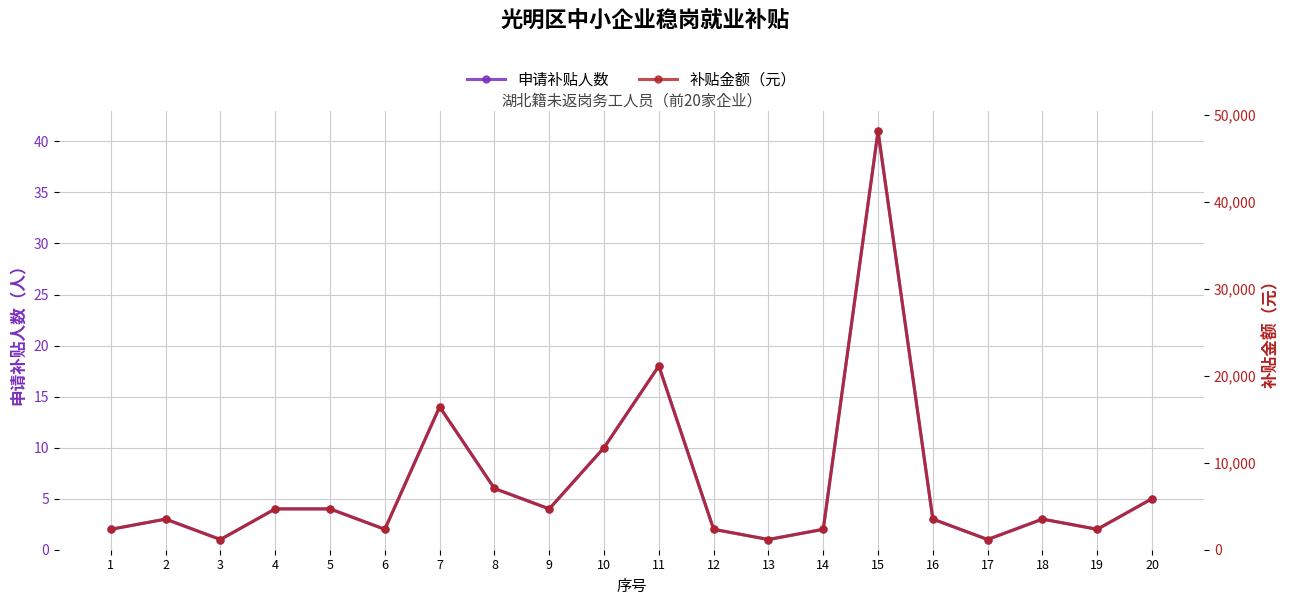

Reading left to right, what are all the values shown in this chart?

申请补贴人数: 2	3	1	4	4	2	14	6	4	10	18	2	1	2	41	3	1	3	2	5
补贴金额（元）: 2346	3519	1173	4692	4692	2346	16422	7038	4692	11730	21114	2346	1173	2346	48093	3519	1173	3519	2346	5865